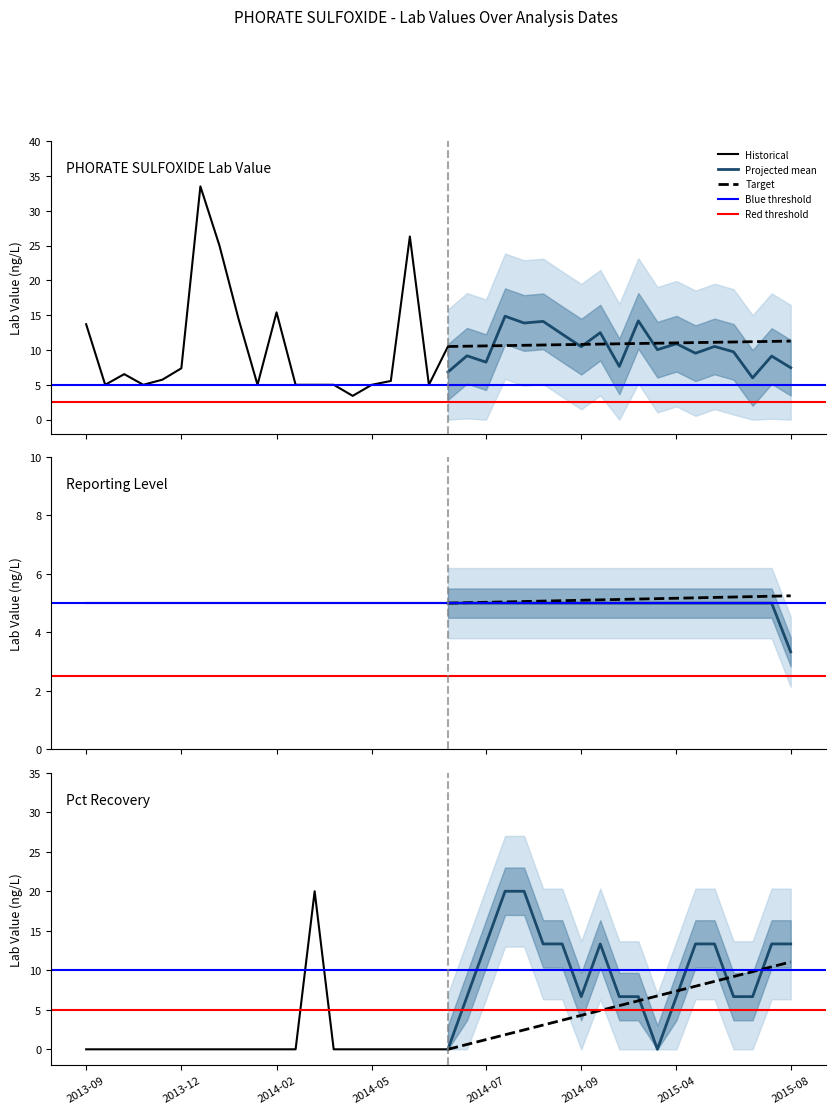

What is the label of the 18th point from the left?

2014-06-11